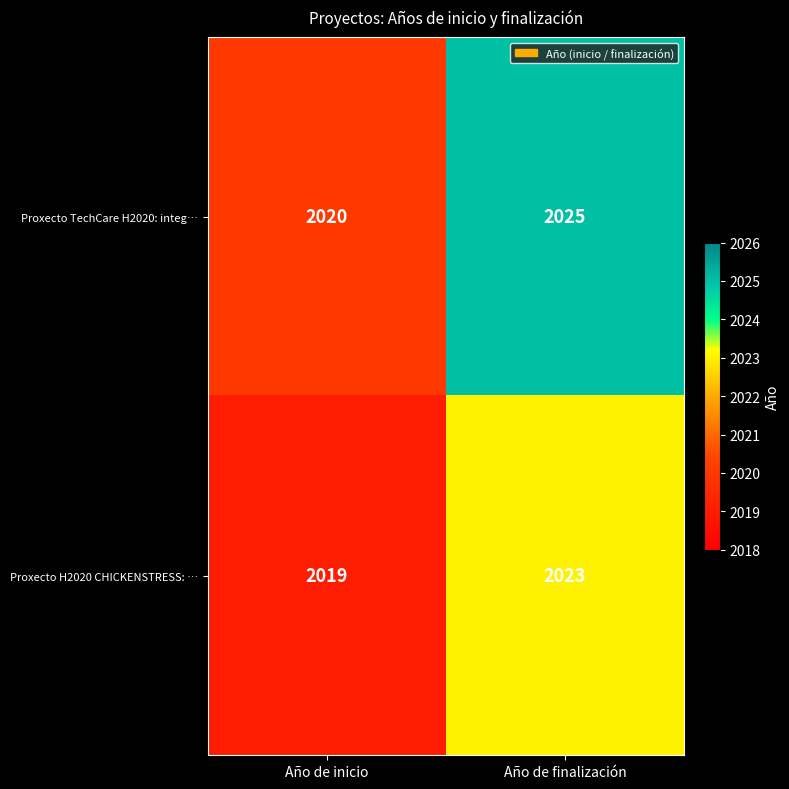

Reading left to right, extract all data points from this chart.

Proxecto TechCare H2020: integ…: 2020	2025
Proxecto H2020 CHICKENSTRESS: …: 2019	2023